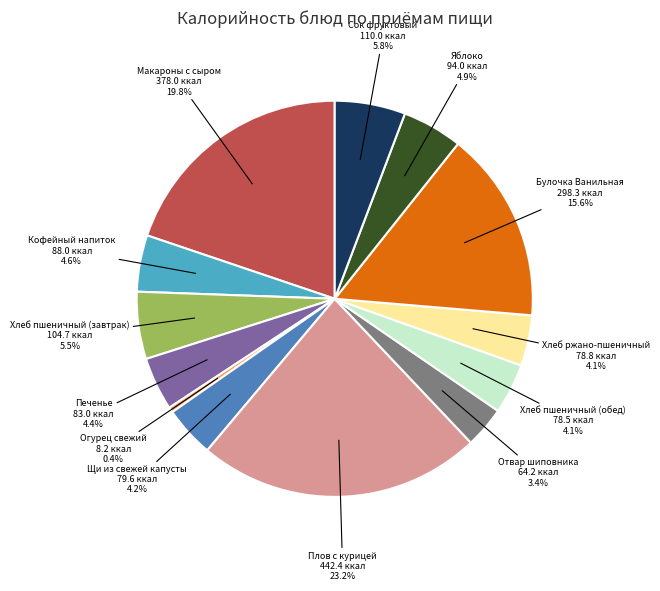

Does any single category account for the majority?

No